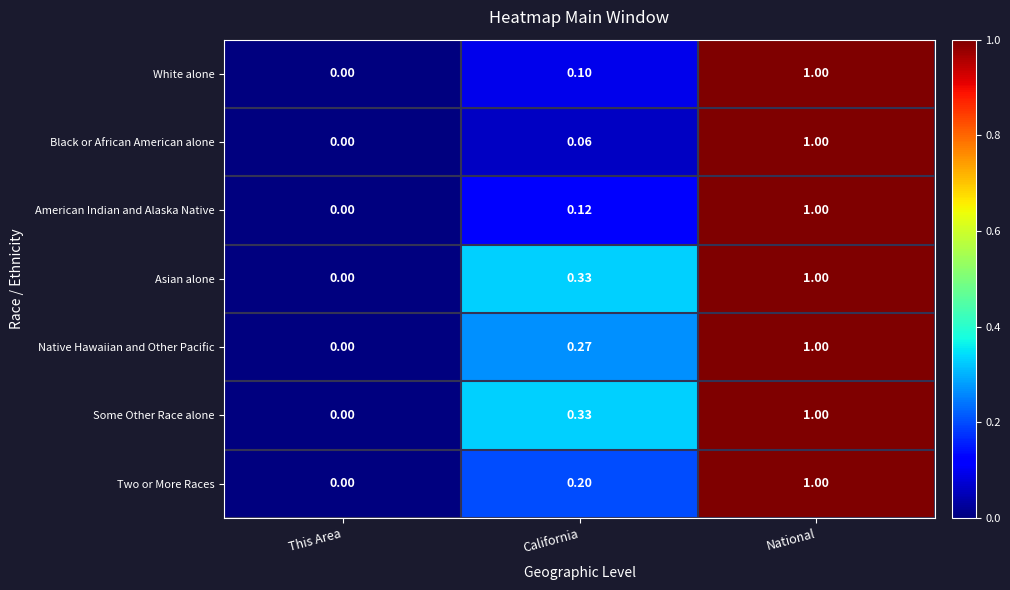

List the labels in order of Two or More Races value, smallest first.

This Area, California, National